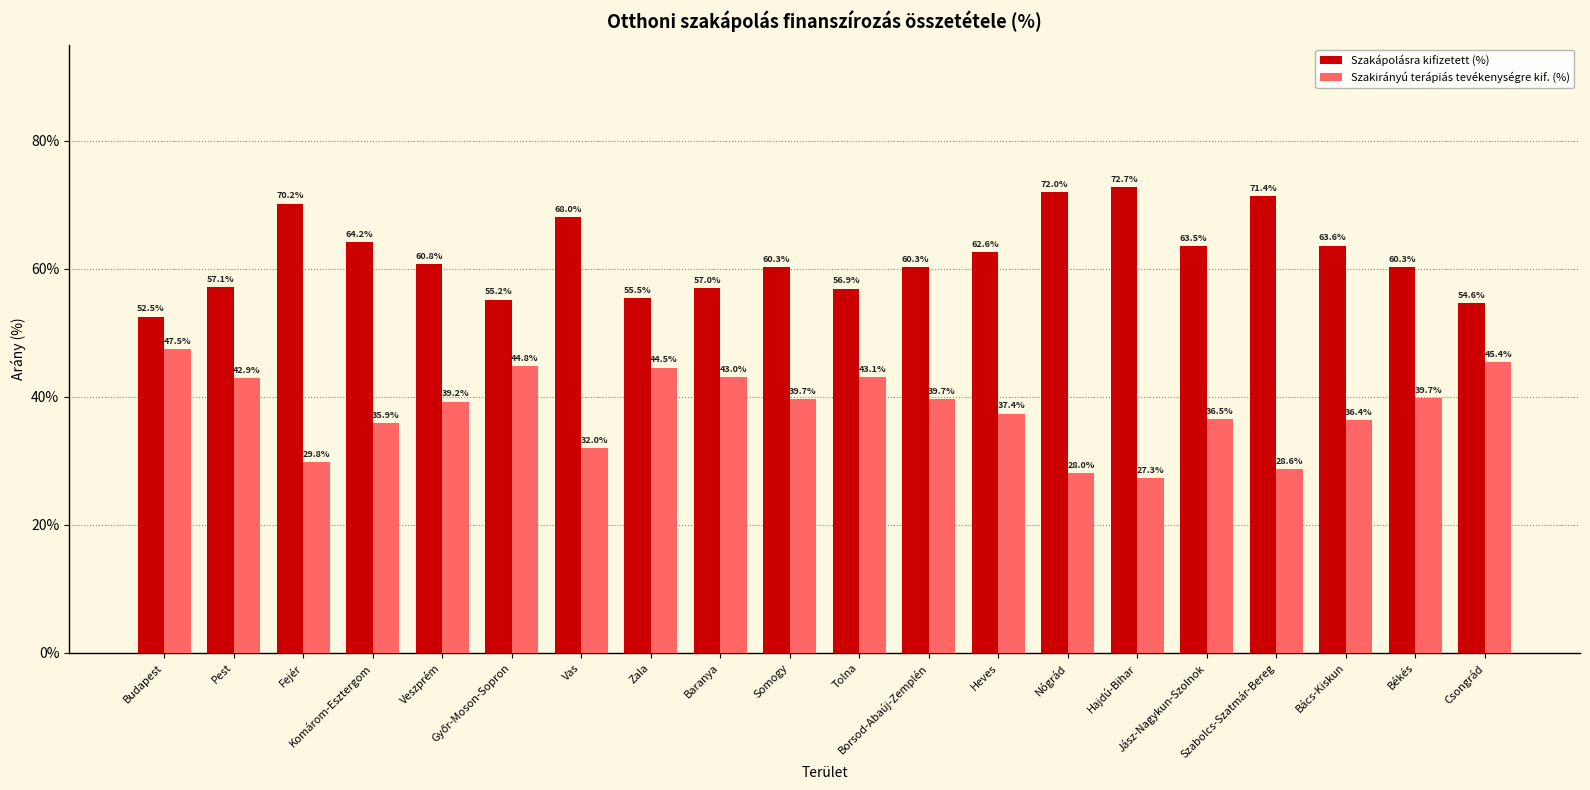

What position from the right is Borsod-Abaúj-Zemplén?

9